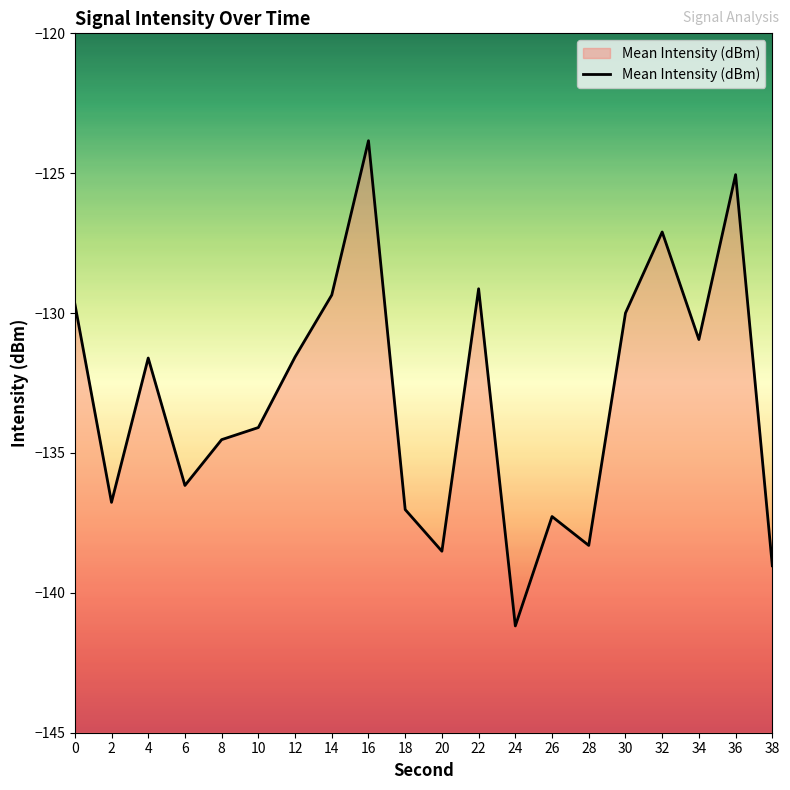

The value at 14 is -37.1. True or false?

False